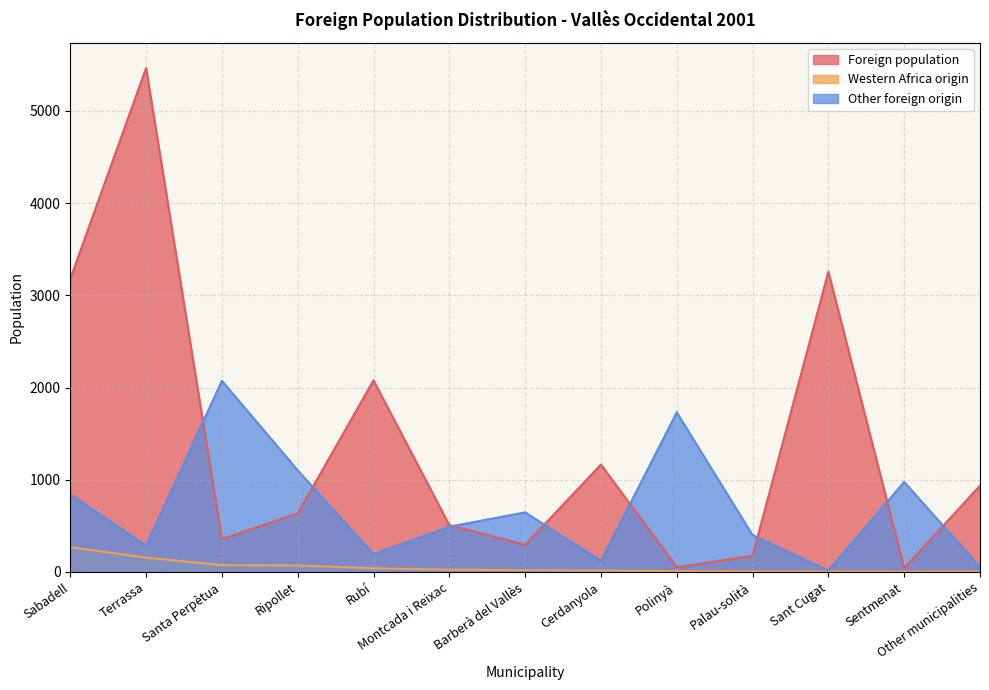

Does the chart display data point markers on the line(s)?

No